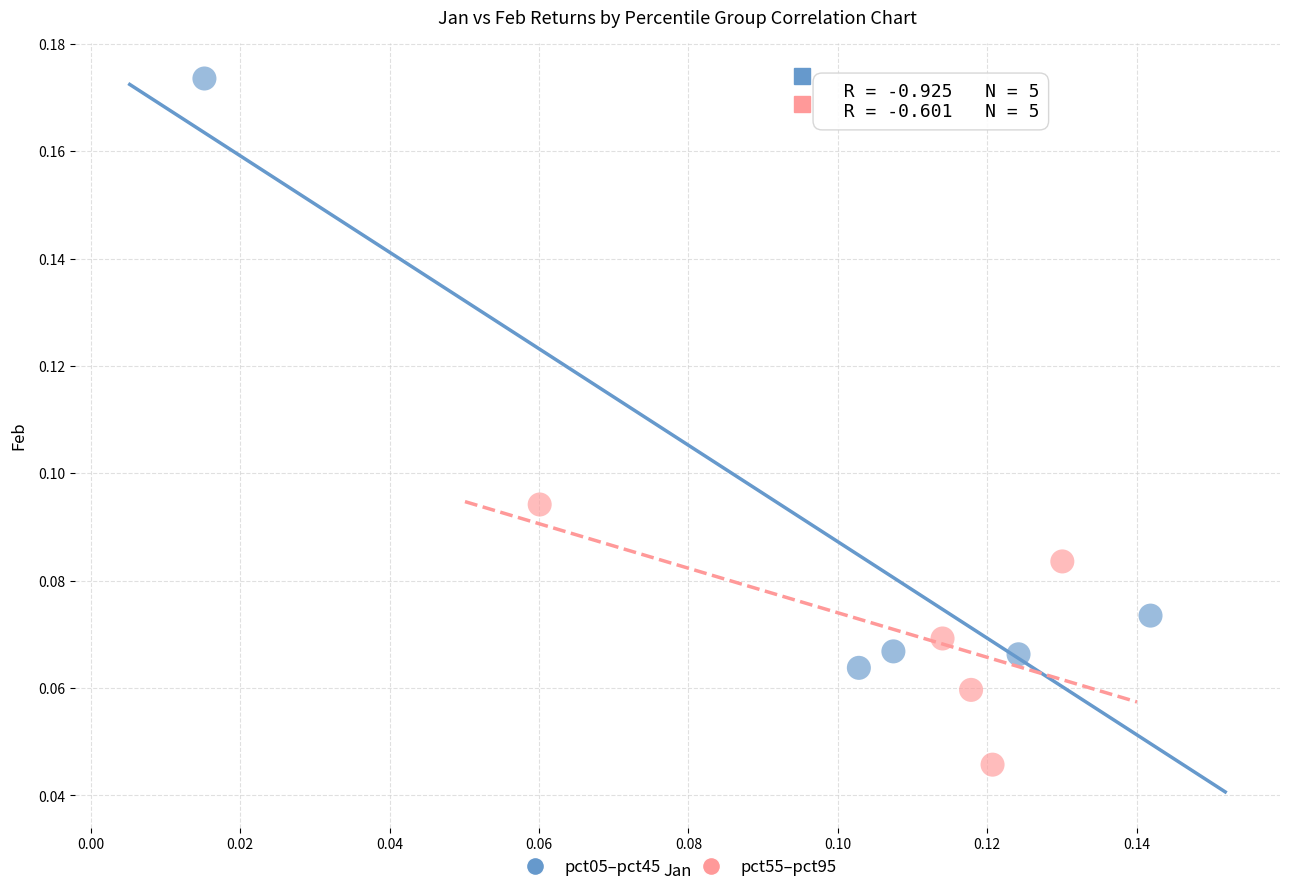

Which series has the widest spread of Y values?

pct05–pct45